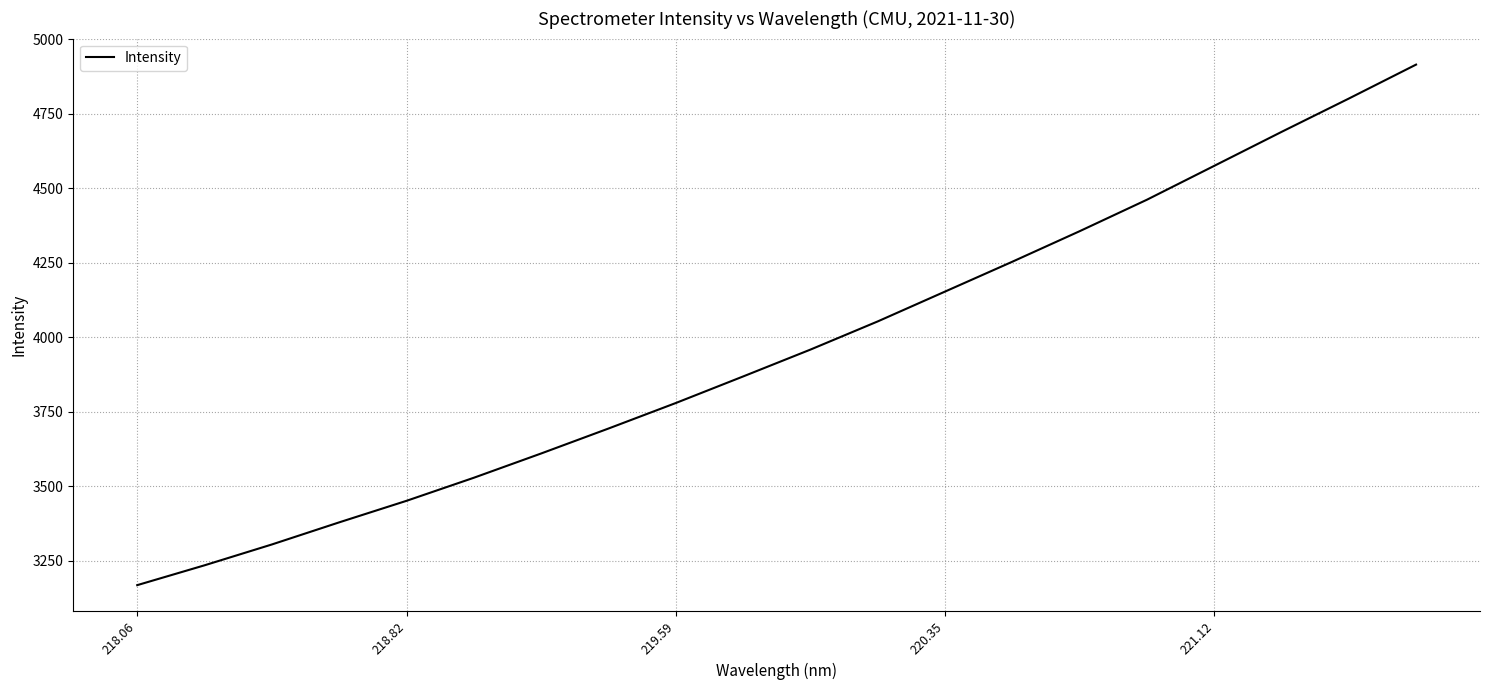

What is the greatest value displayed?

4915.1